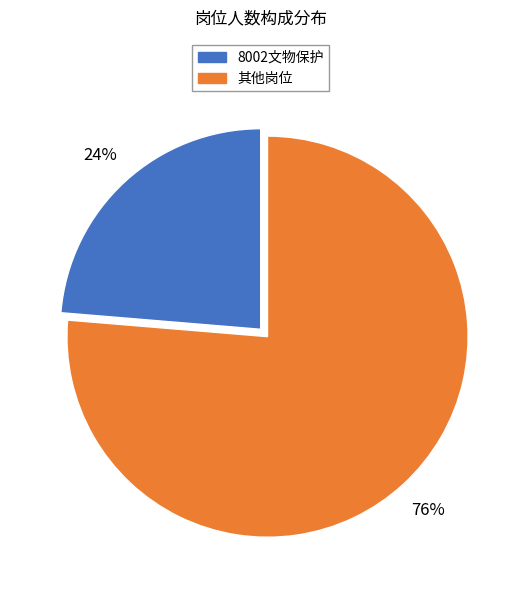

Is there a majority slice in this chart?

Yes